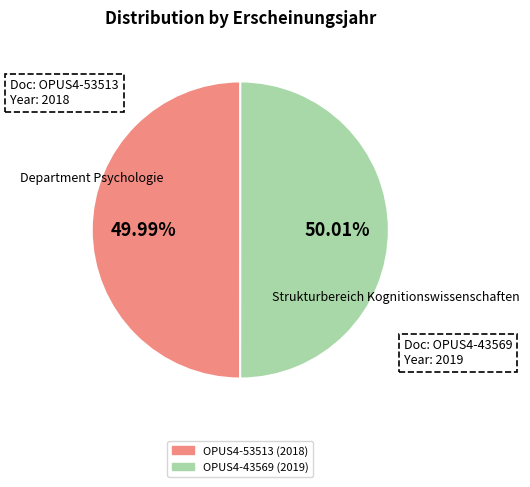

Is there any slice that represents more than half of the pie?

Yes